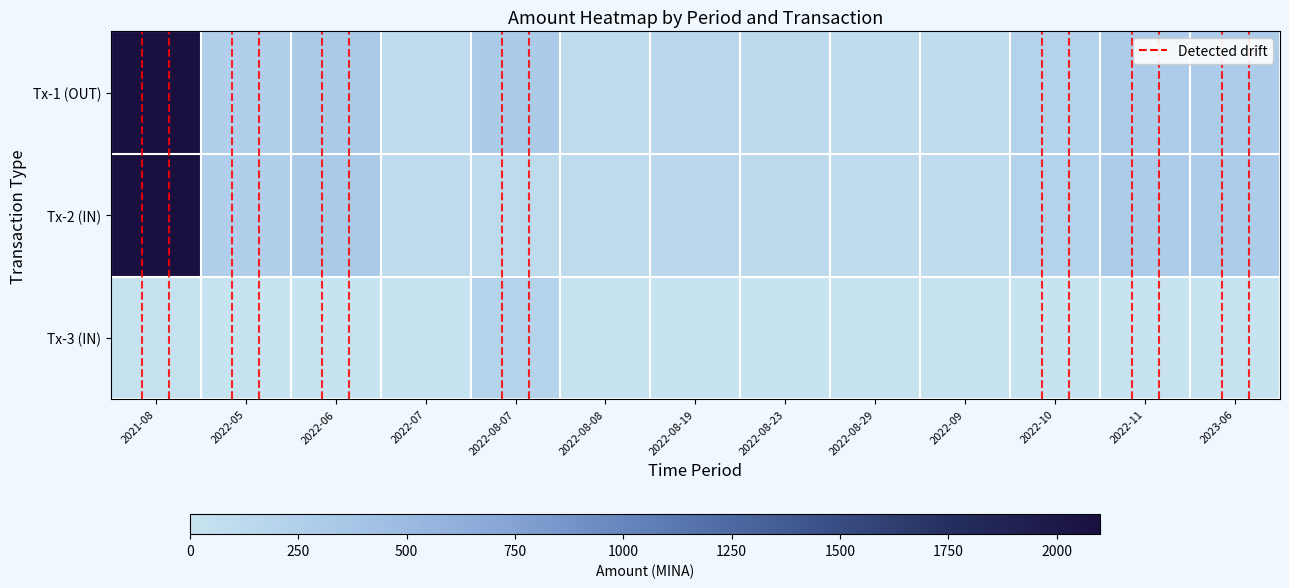

What is the spread (max minus min) of values at 2022-08-23?

120.0